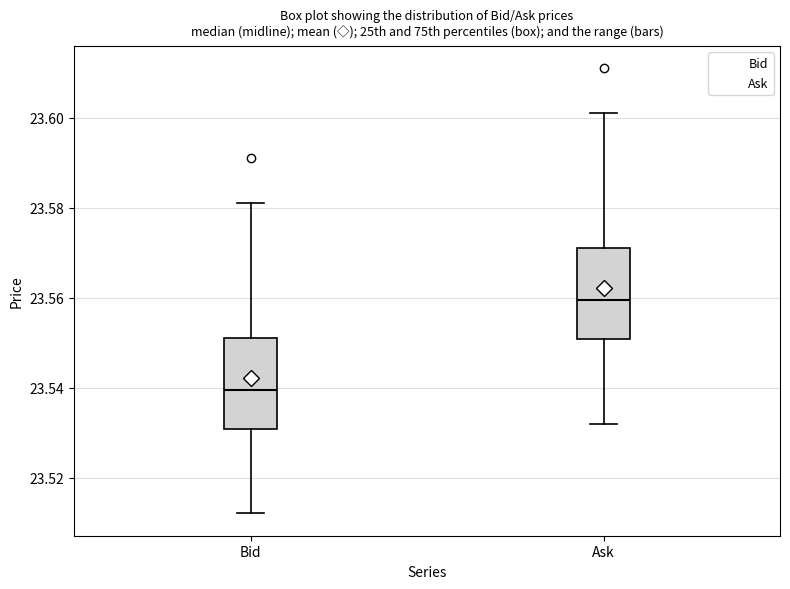

Reading left to right, read every box against the y-axis: the position of its median line, the range the box covers, and the ends of its whiskers. The values are not printed on the chart, so give them approximately, as read against the axis.

Bid: median 23.540, box 23.530 to 23.552, whiskers 23.512 to 23.582
Ask: median 23.560, box 23.550 to 23.572, whiskers 23.532 to 23.602